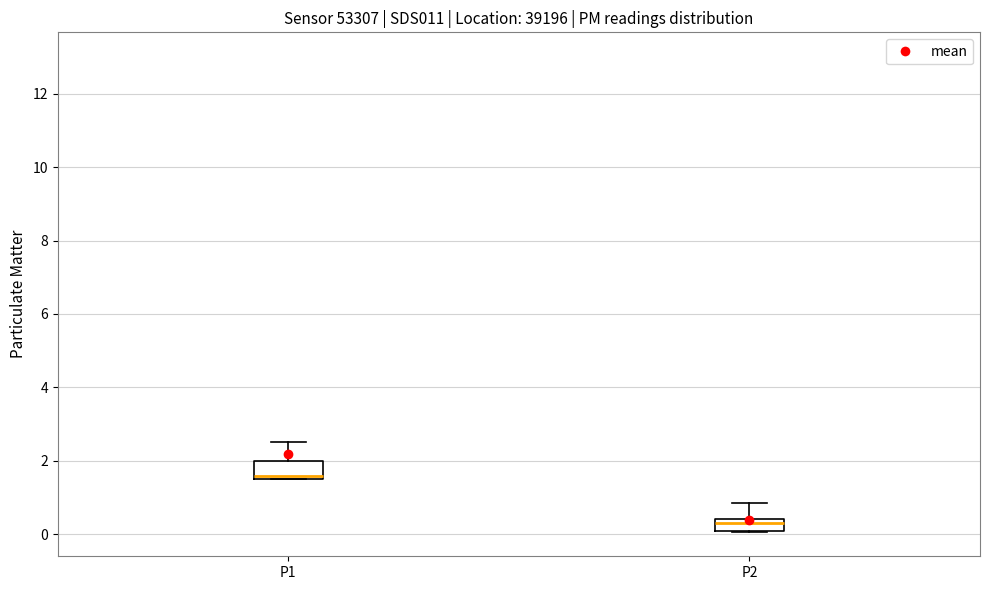

Reading left to right, transcribe this box plot: for each box, give where its median line is, the range the box spans, and where its two whiskers end, as read against the y-axis. The values are not printed on the chart, so give them approximately, as read against the axis.

P1: median 1.6 (just above the box's lower edge), box 1.6 to 2.0, whiskers 1.6 to 2.6
P2: median 0.4 (inside the box), box 0.2 to 0.4, whiskers 0.0 to 0.8